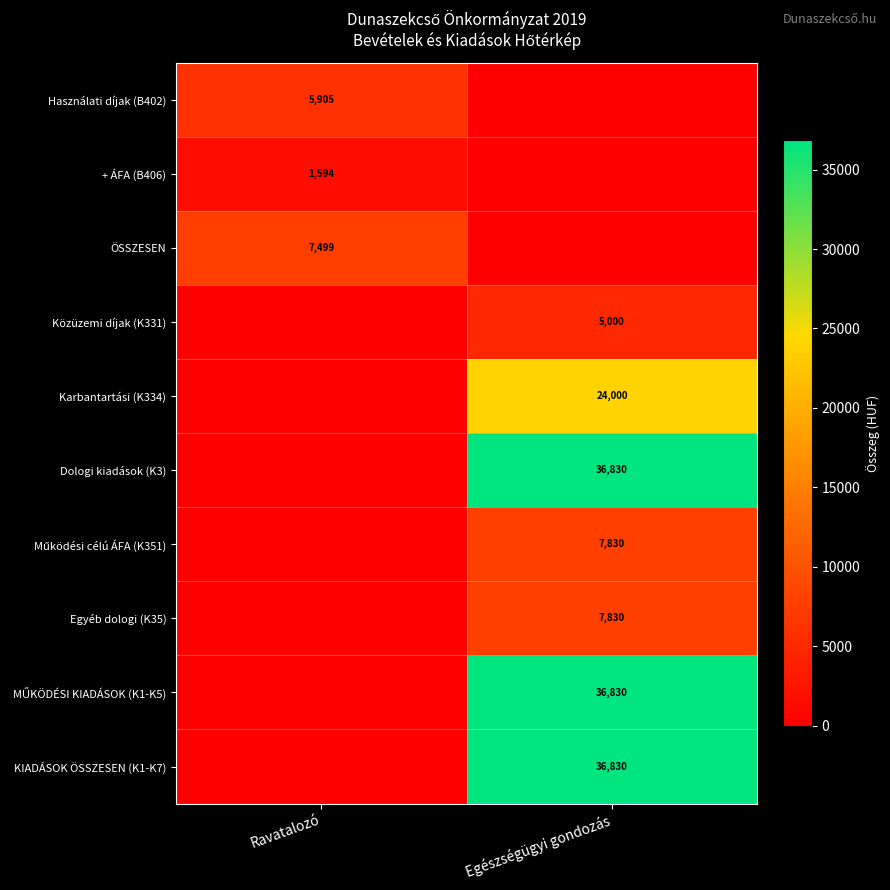

Is it true that Használati díjak (B402) equals 3274 at Ravatalozó?

False